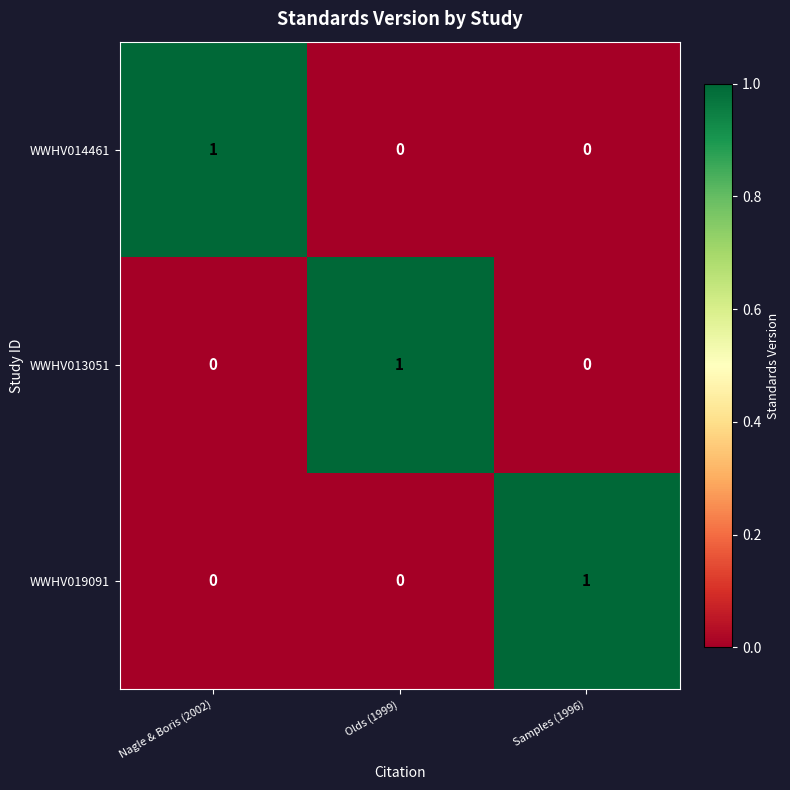

What is the maximum value shown in the chart?

1